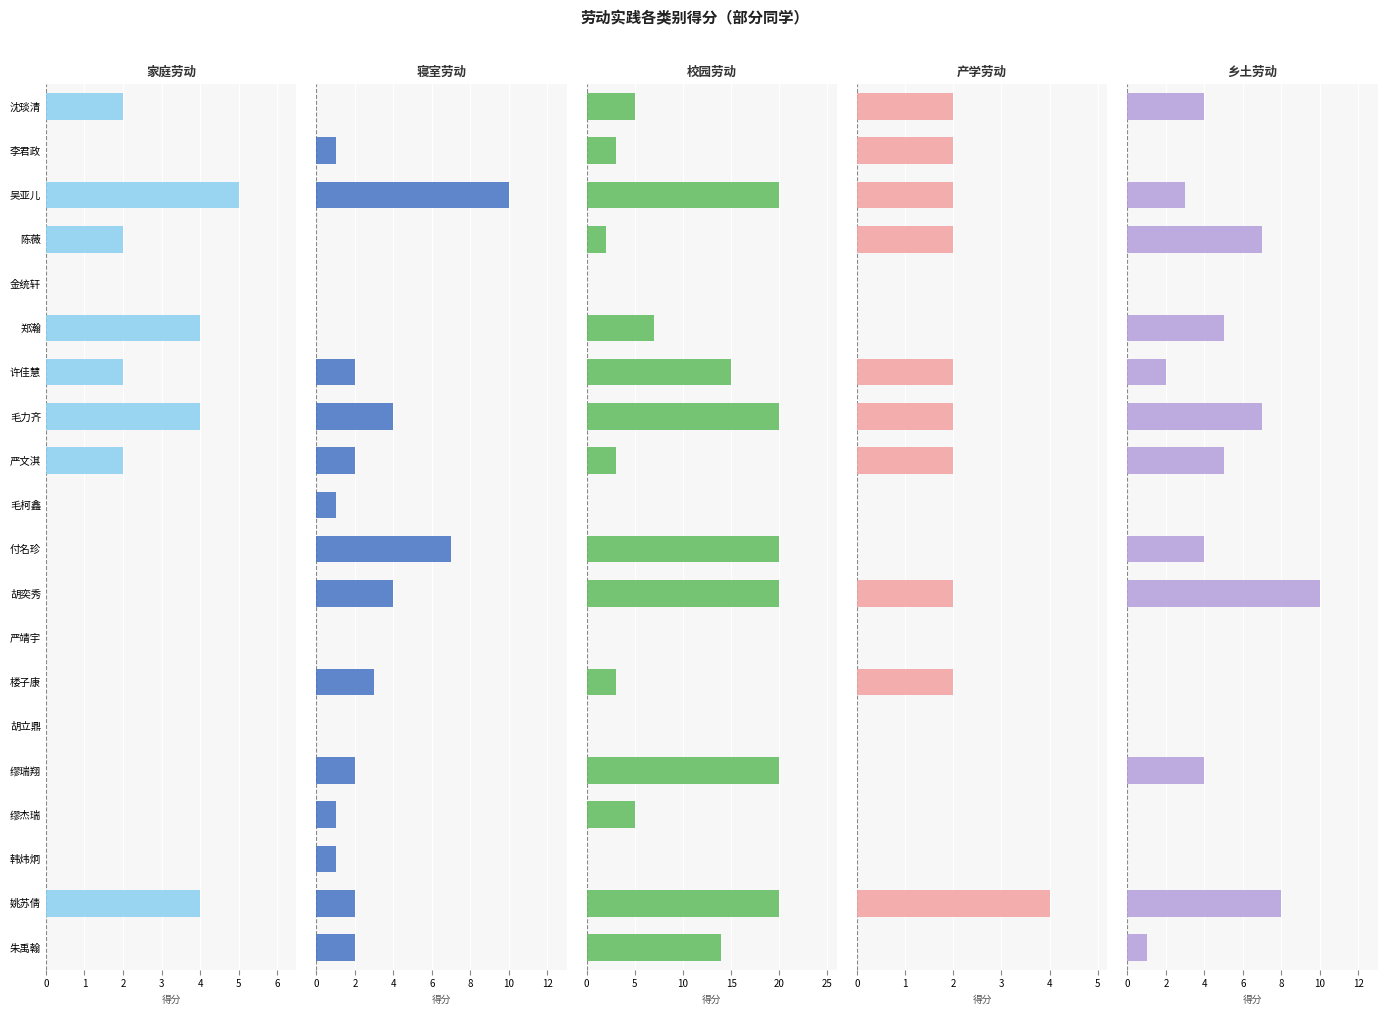

What is the sum of the 家庭劳动 values at 沈琰清 and 陈薇?

4